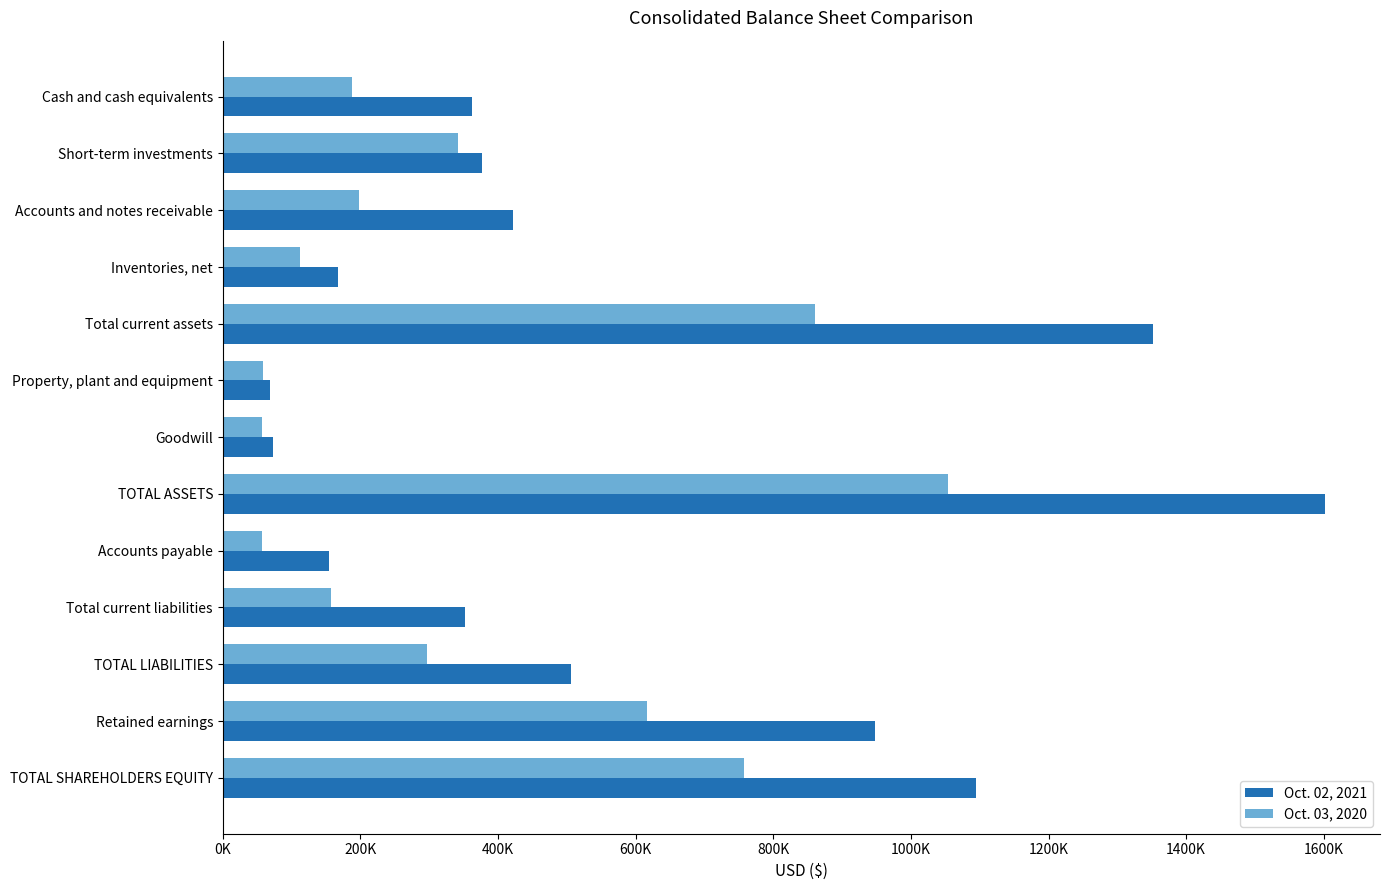

Which series has the largest range (max minus min)?

Oct. 02, 2021